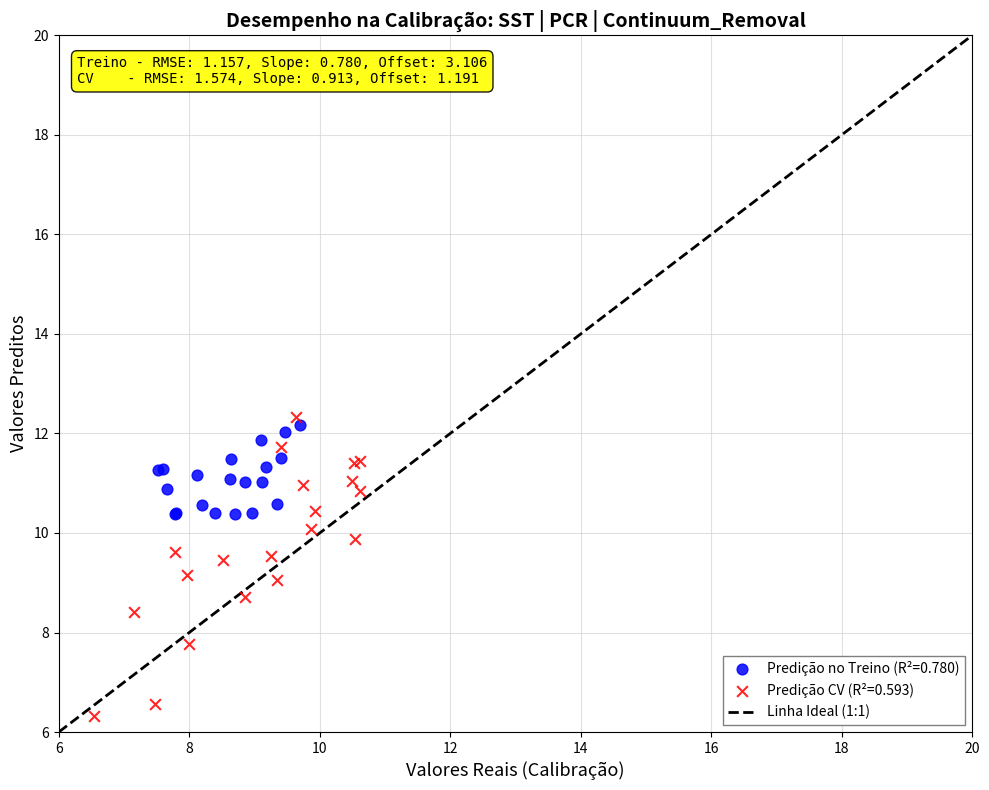

Which series has the widest spread of Y values?

Predição CV (R²=0.593)